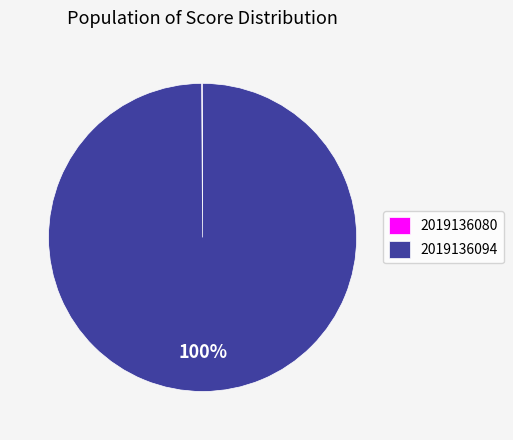

Is it true that 2019136094 is 100% of the pie?

True